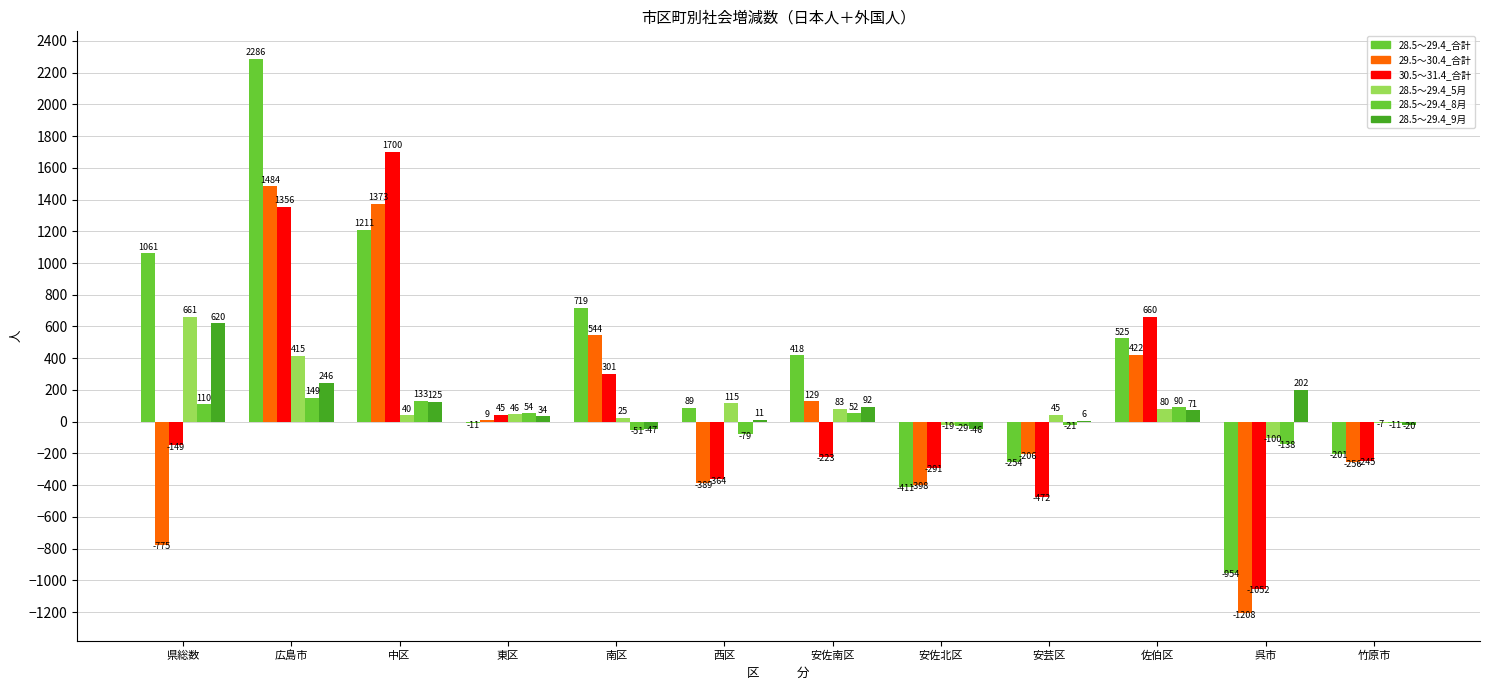

Where does the 28.5～29.4_合計 series first go above 418?

県総数